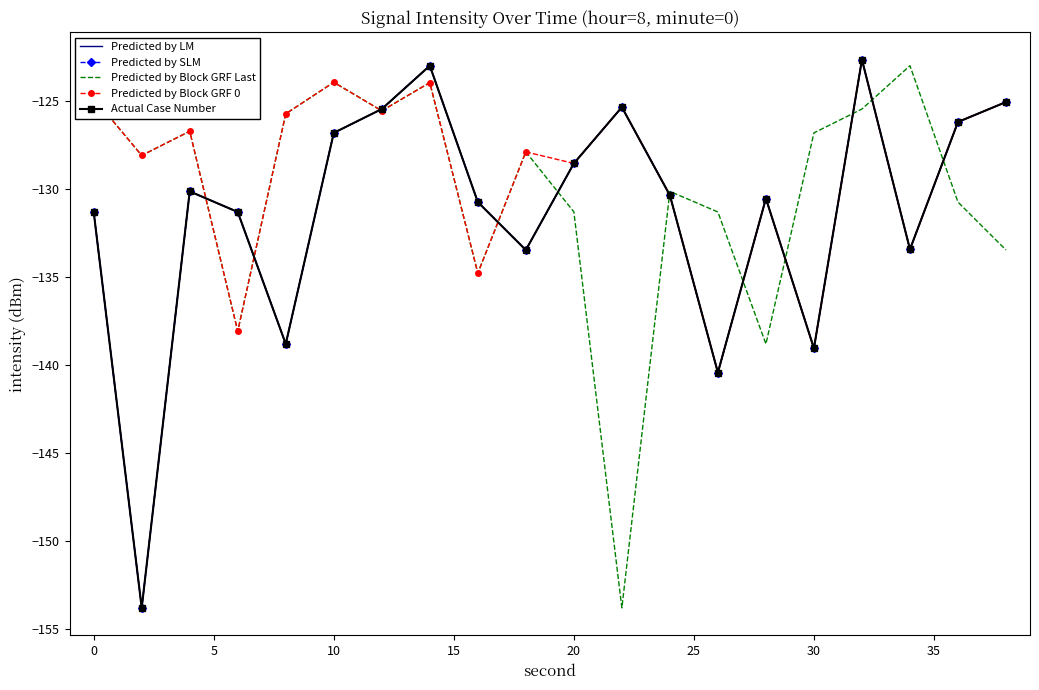

Is this an area chart (filled region under the line)?

No